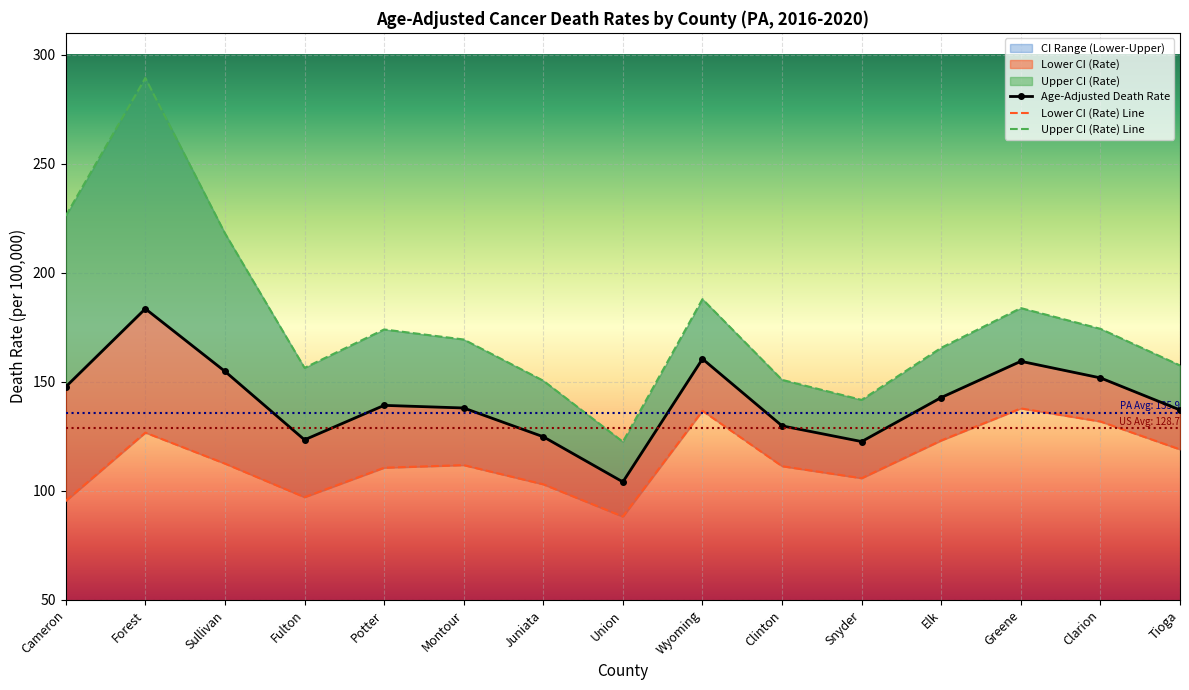

How many categories are shown in the chart?

15